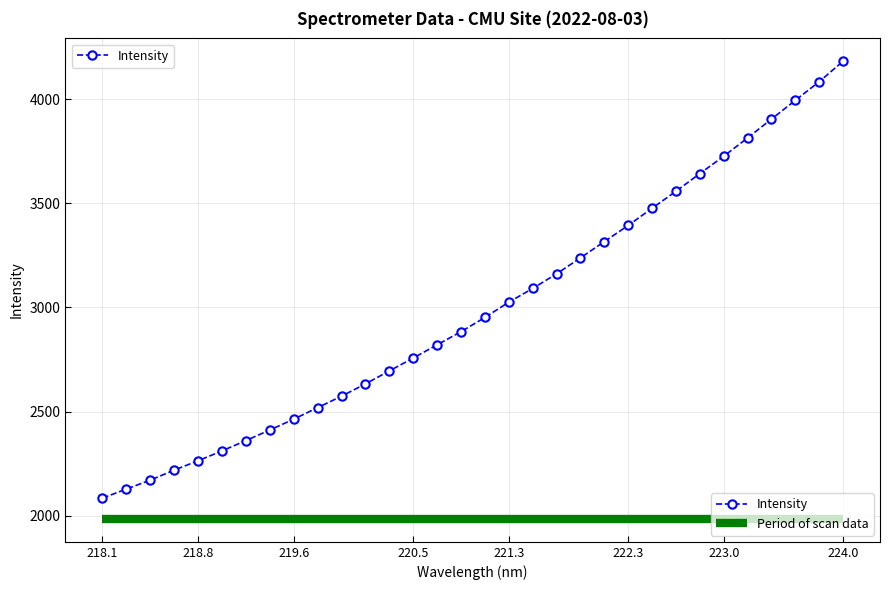

What is the highest value of the Intensity series?

4181.0